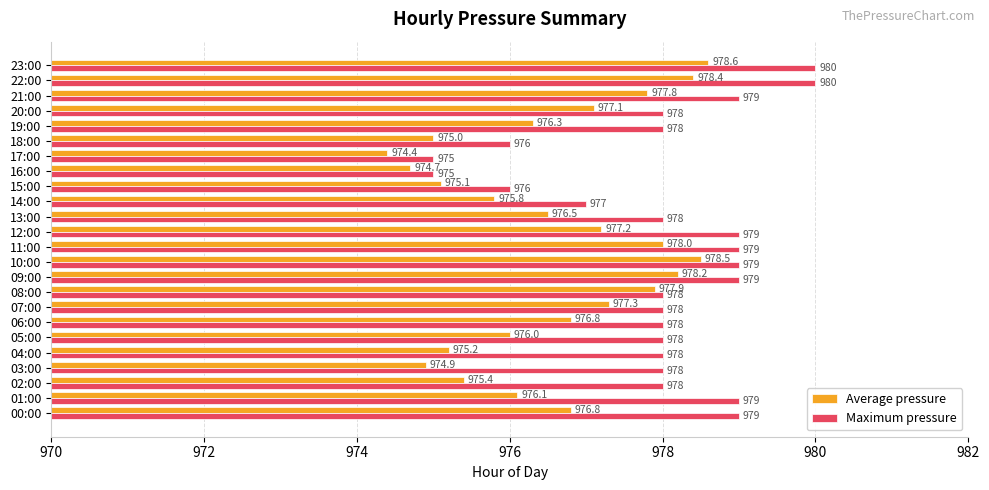

The Average pressure series shows 523.2 at 18:00. True or false?

False